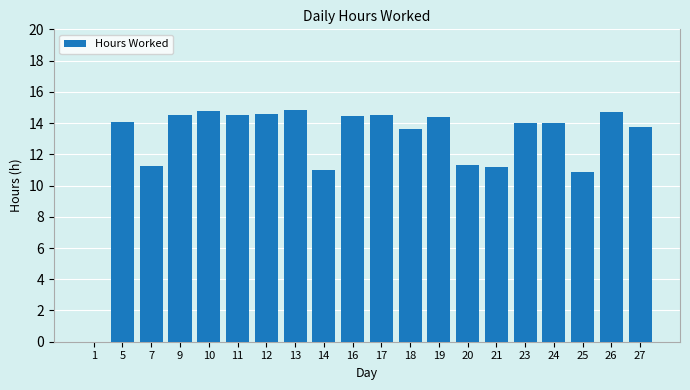

What is the change in value from 11 to 12?

+0.1